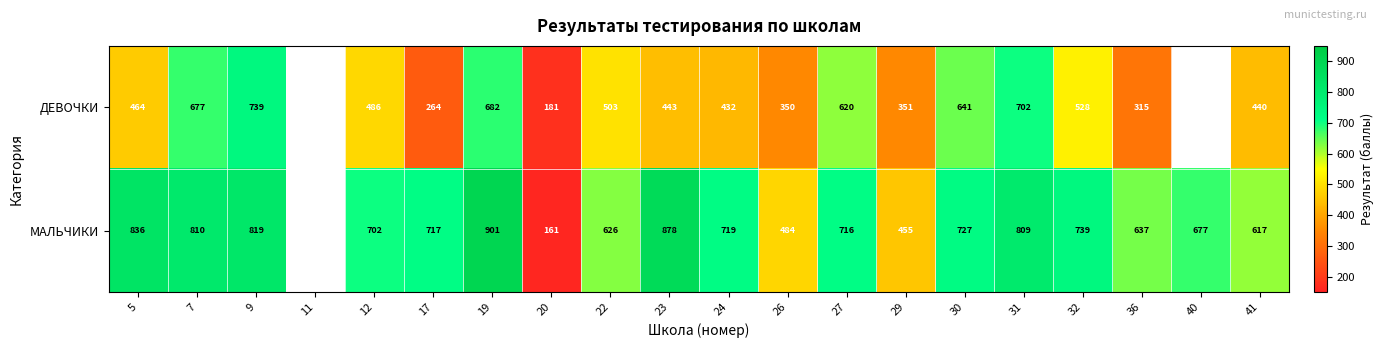

What is the difference between the highest and lowest values at 23?

435